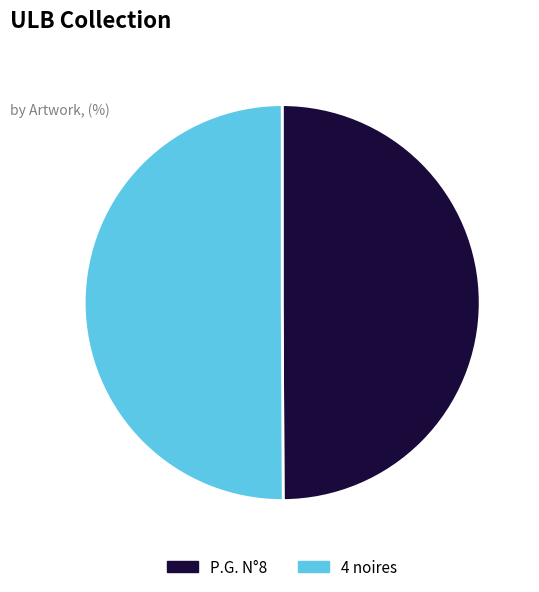

Do P.G. N°8 and 4 noires together represent more than half of the pie?

Yes